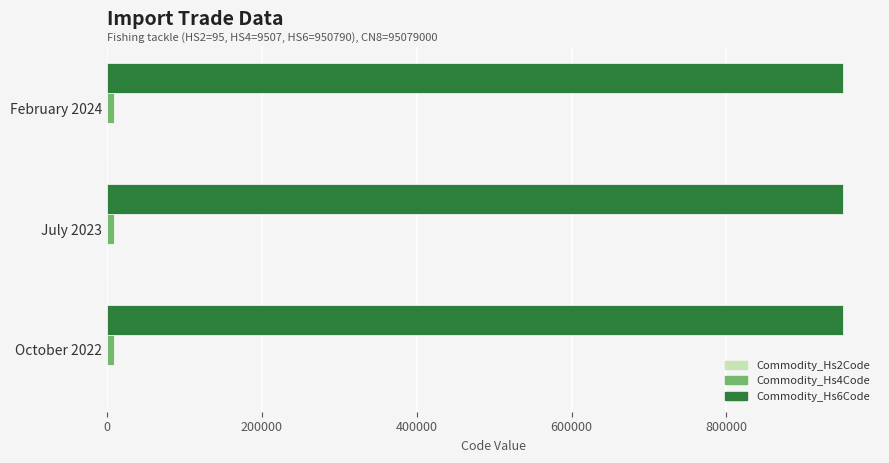

The value of Commodity_Hs6Code at February 2024 is 950790. True or false?

True